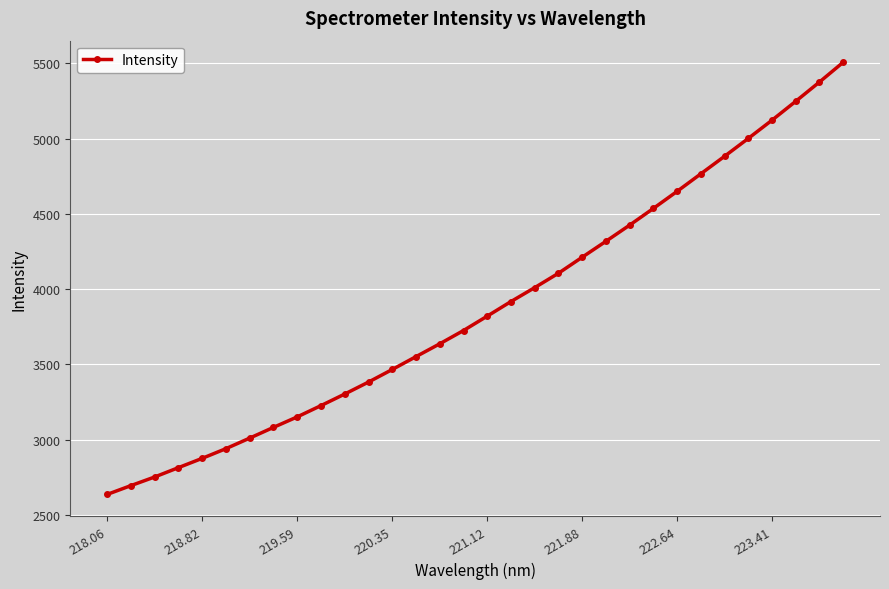

True or false: there are more than 2 points higher than both neighbors.

False